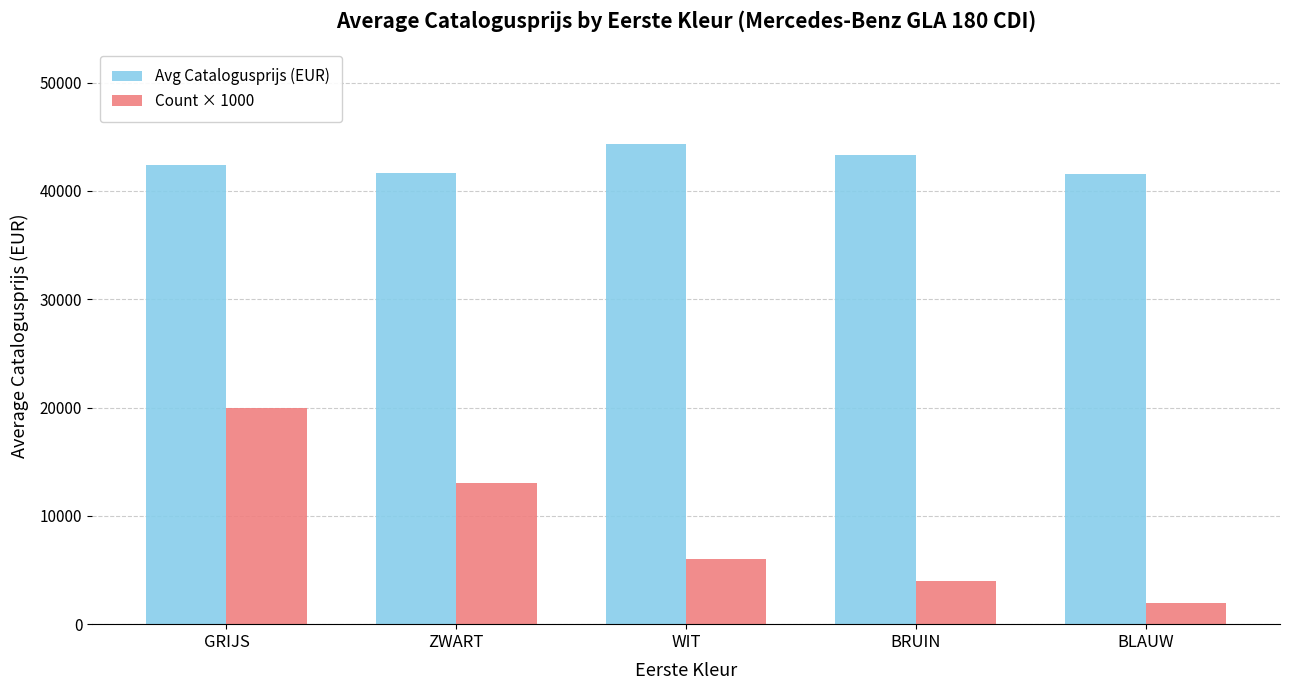

Is it true that Avg Catalogusprijs (EUR) equals 41665 at ZWART?

True